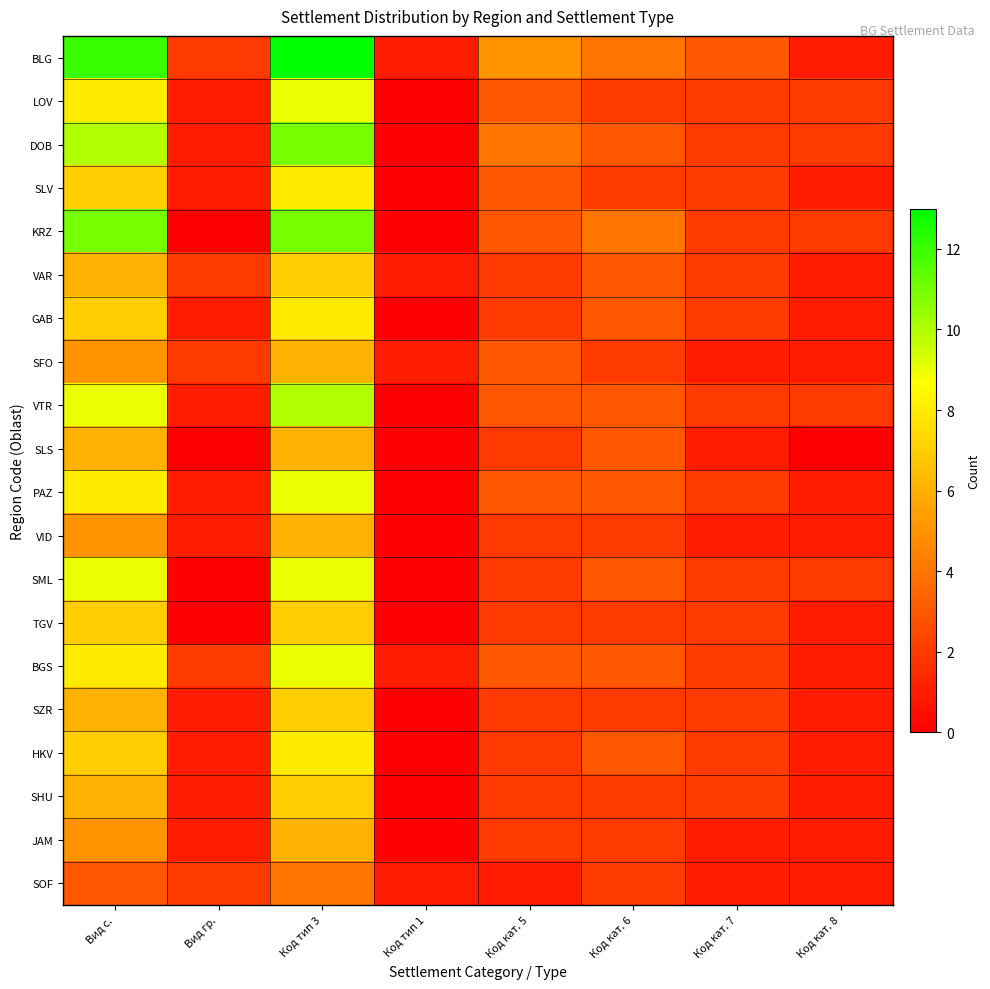

How many series are shown in this chart?

20